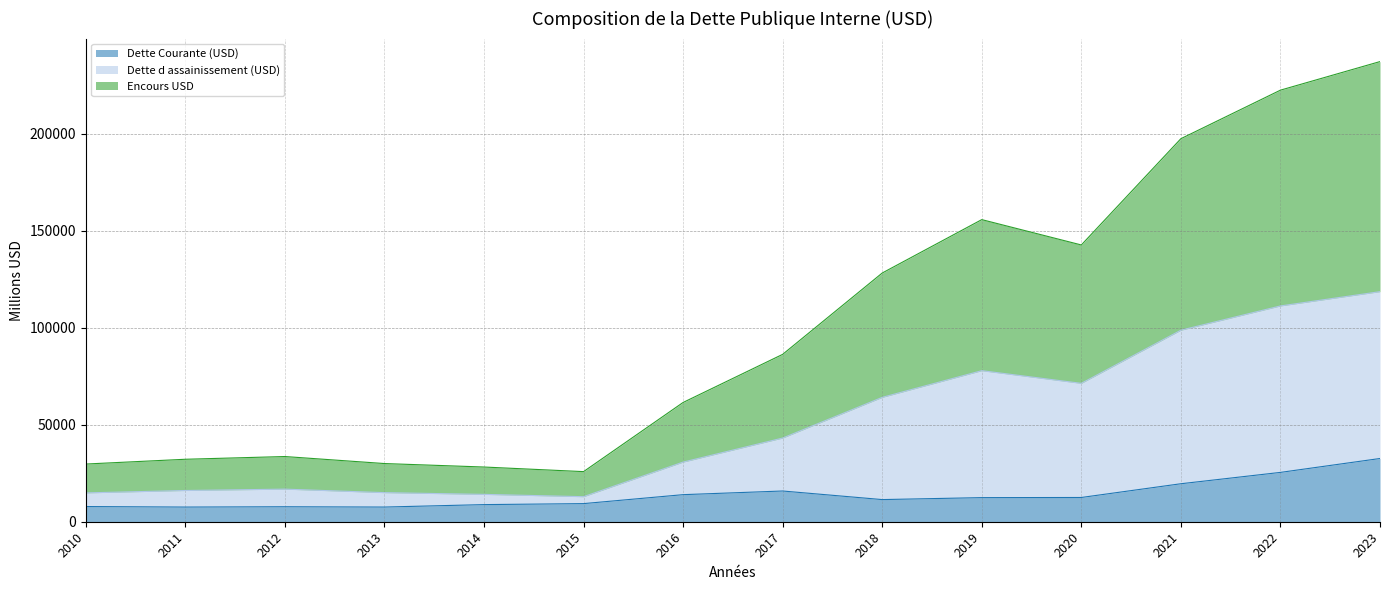

Rank the series at 2023 from lowest to highest value.

Dette Courante (USD), Dette d assainissement (USD), Encours USD